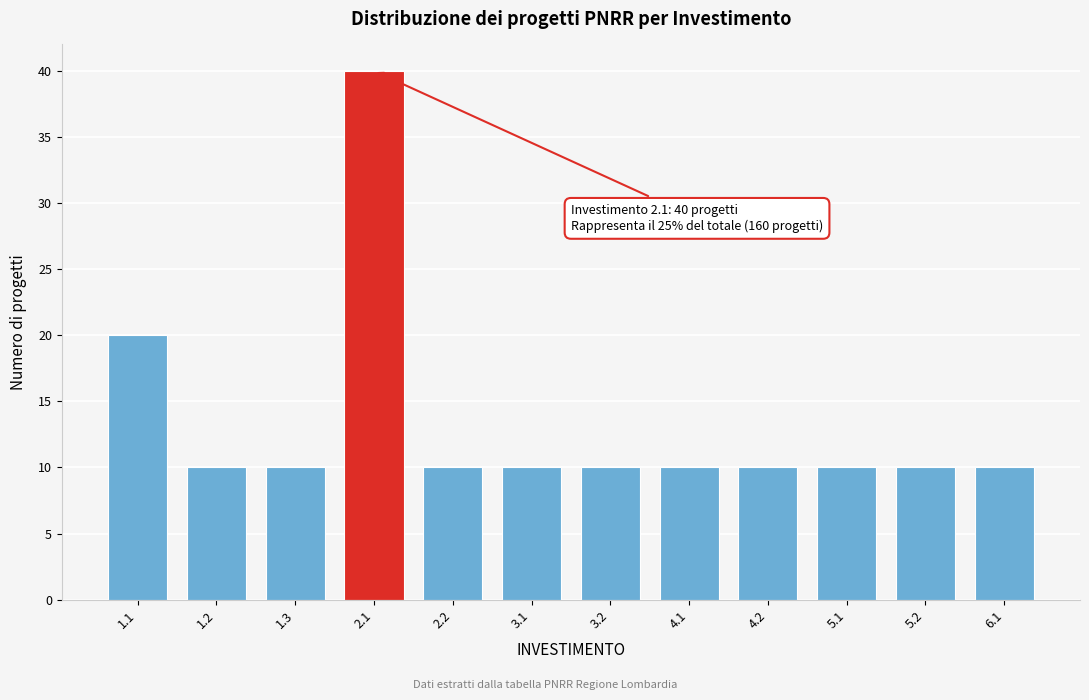

Reading left to right, list all the values displayed in this chart.

20	10	10	40	10	10	10	10	10	10	10	10